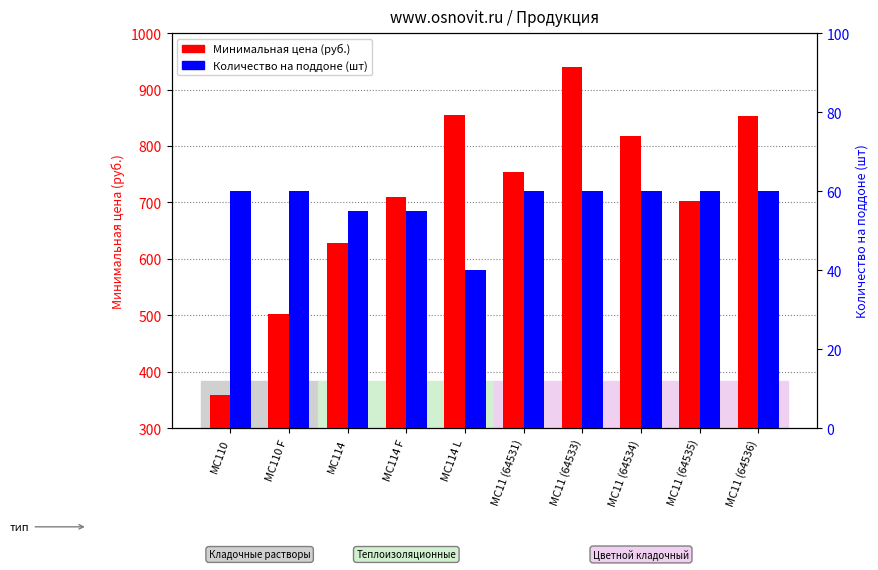

What is the highest value of the Количество на поддоне (шт) series?

60